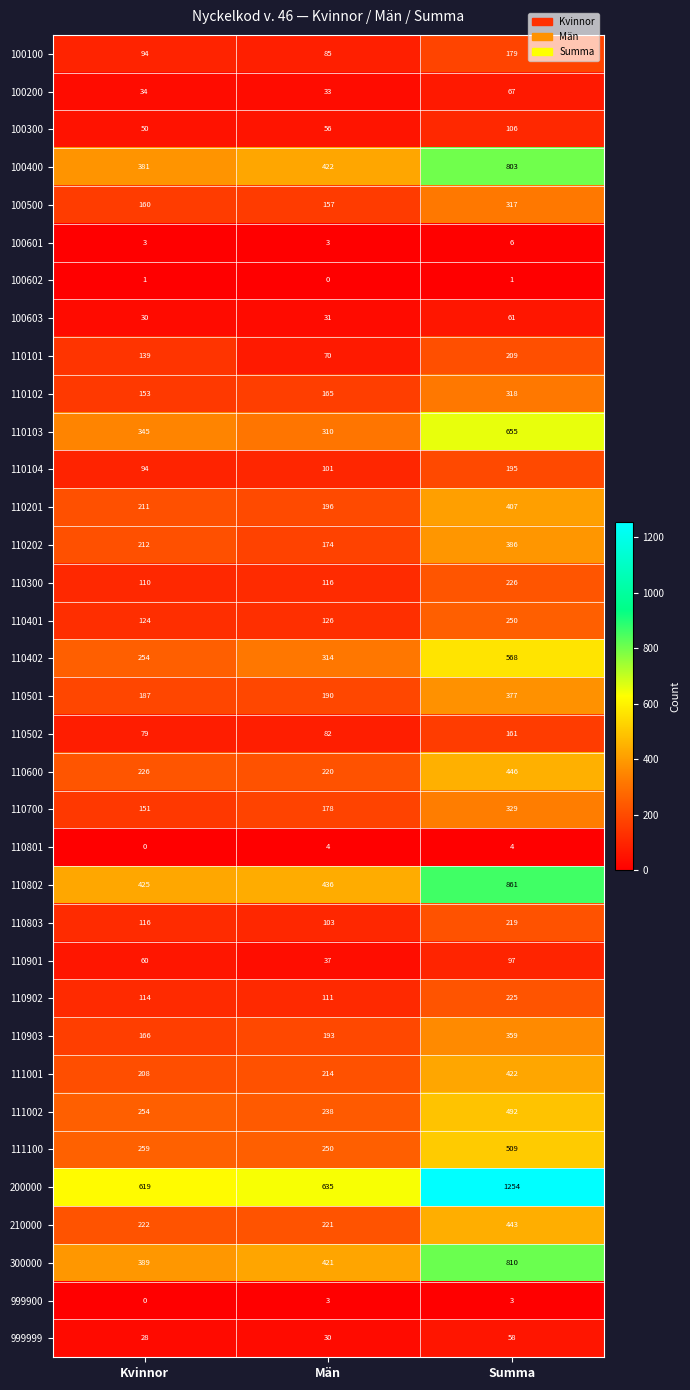

What is the maximum value shown in the chart?

1254